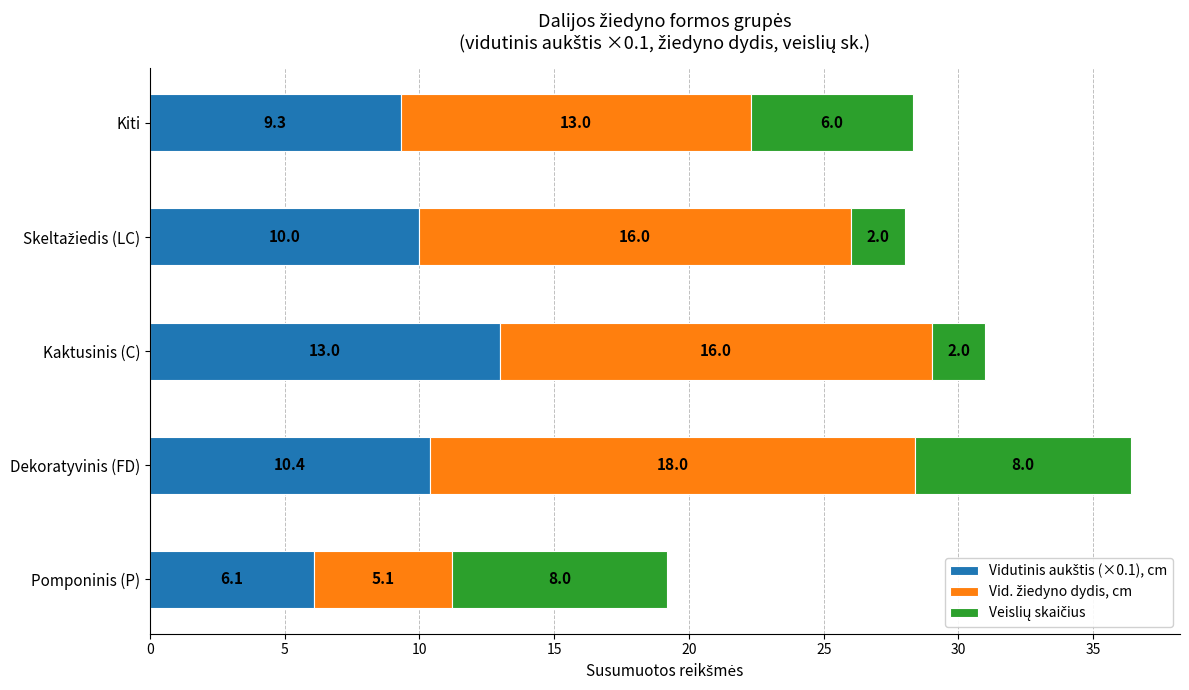

At which category is the sum across all series the highest?

Dekoratyvinis (FD)